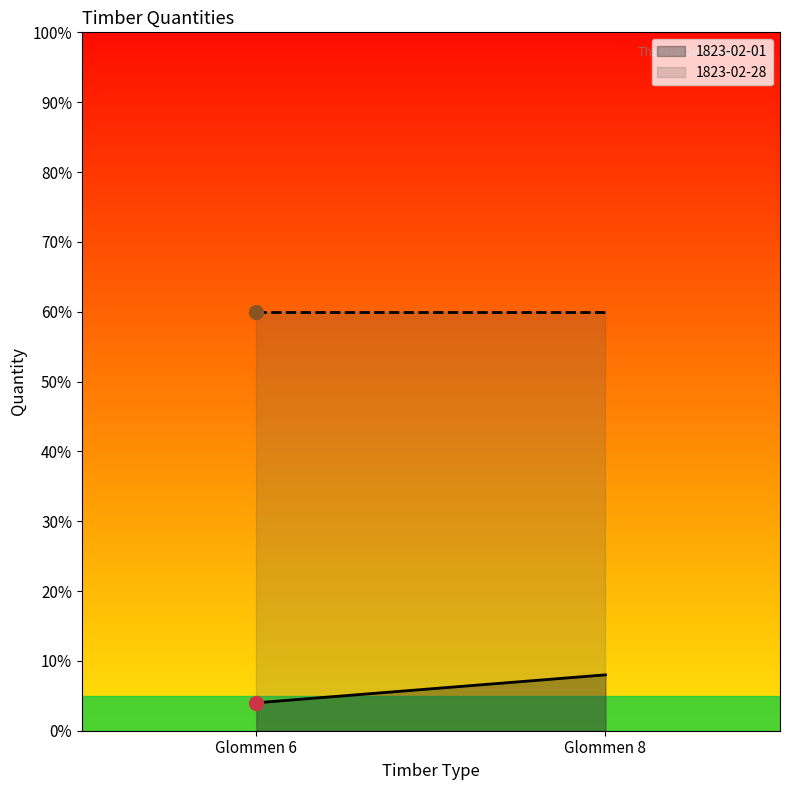

How many data points in 1823-02-01 are less than 8?

1